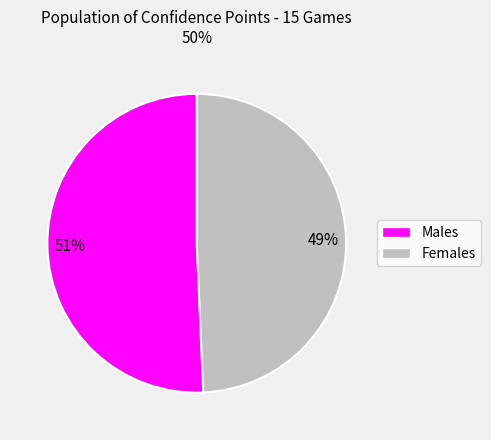

Is there a majority slice in this chart?

Yes